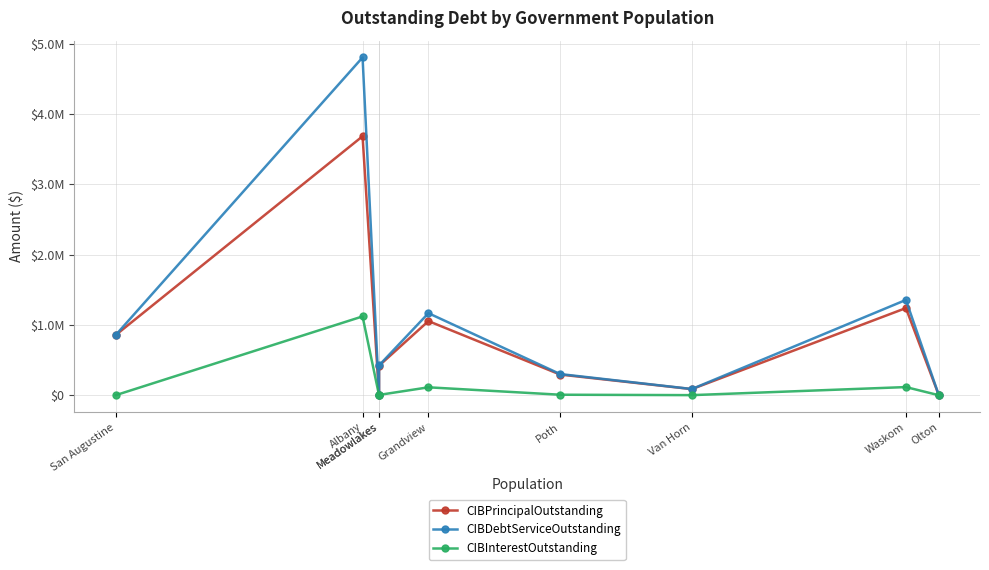

What is the average value of the CIBInterestOutstanding series?

151372.1